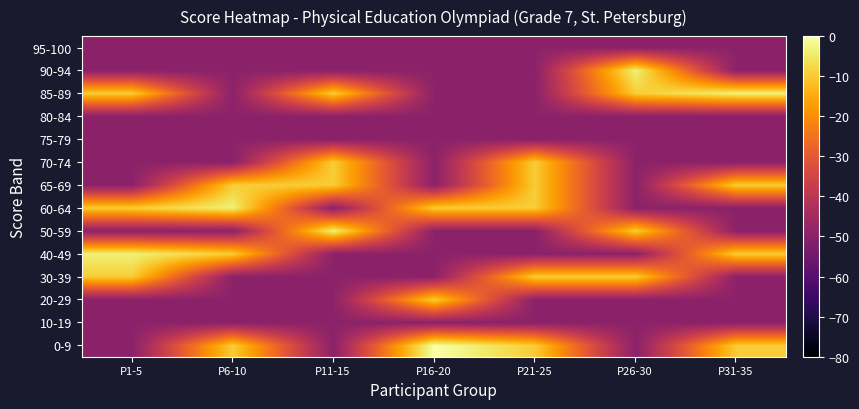

Which label corresponds to the smallest value in the chart?

P1-5